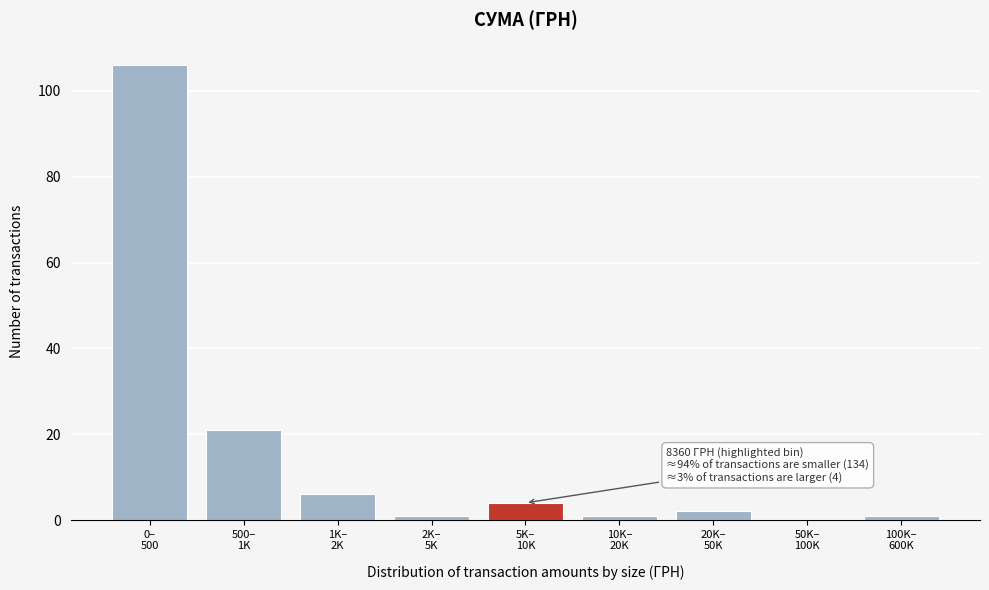

What is the sum of all values?

142